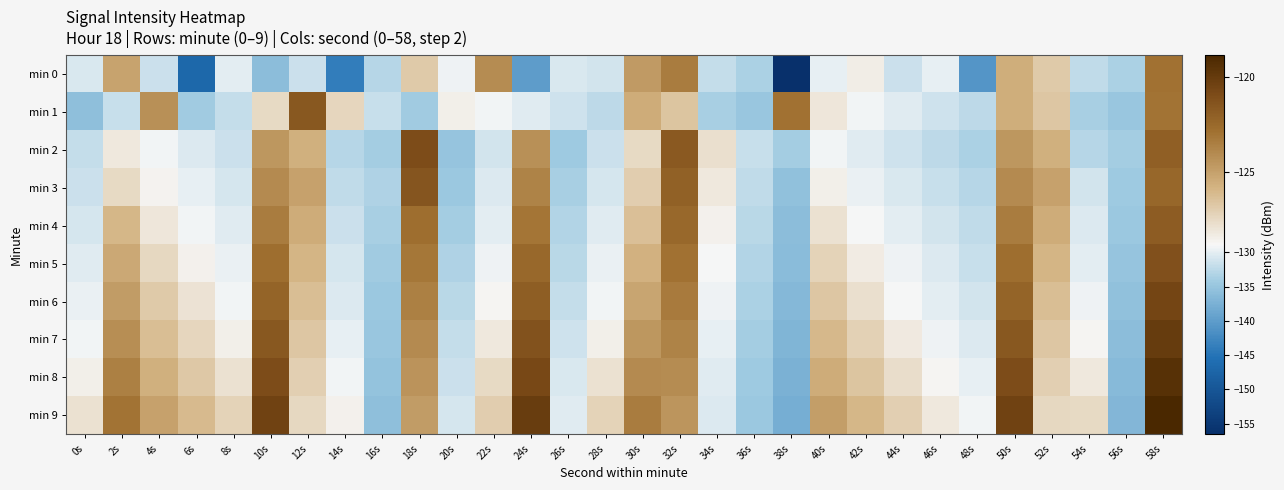

What is the spread (max minus min) of values at 54s?

6.2